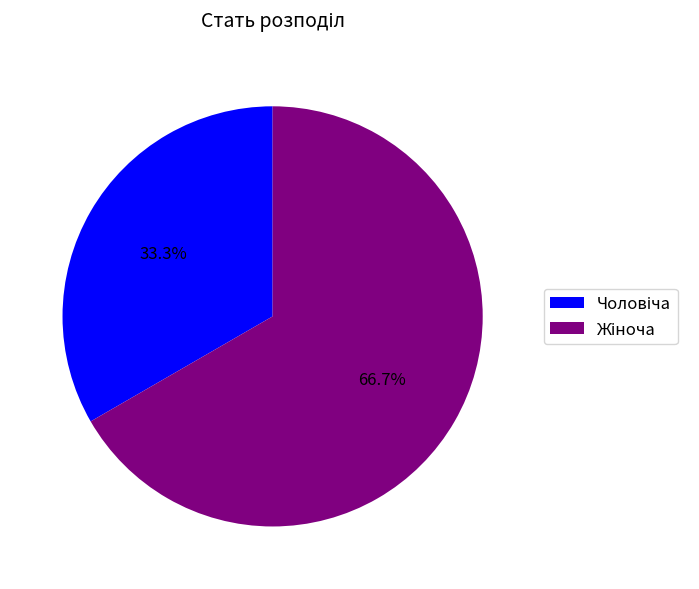

Is there a majority slice in this chart?

Yes